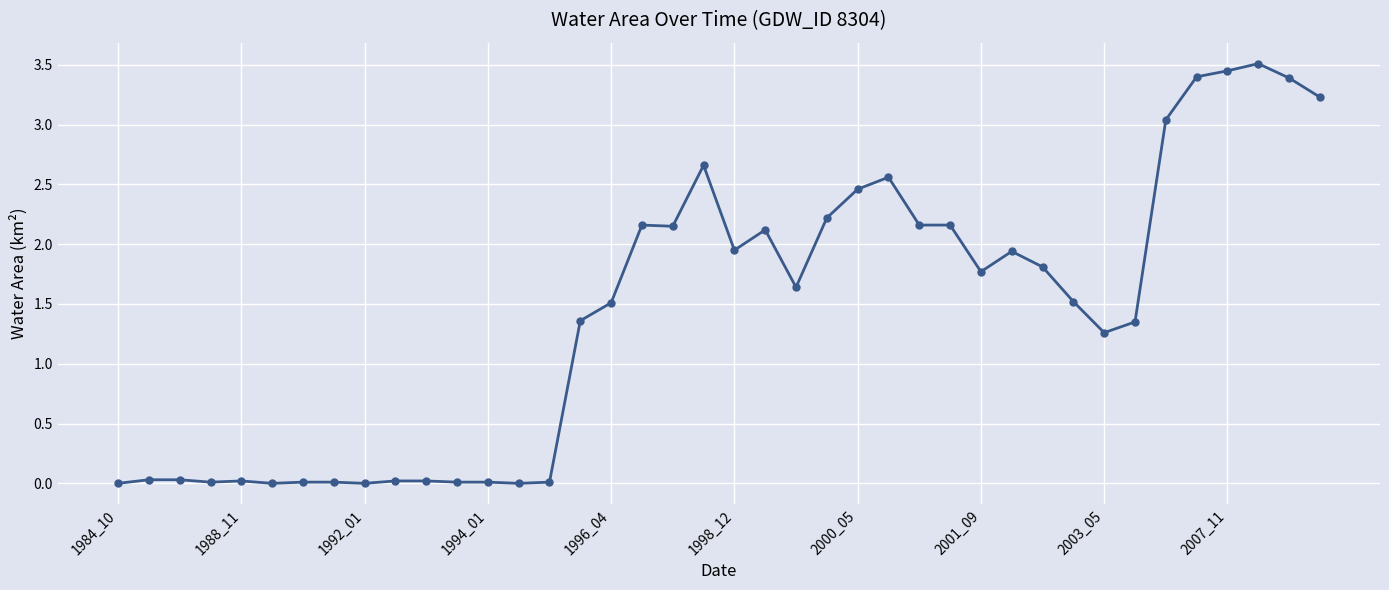

True or false: the data has more than 2 interior local peaks.

True